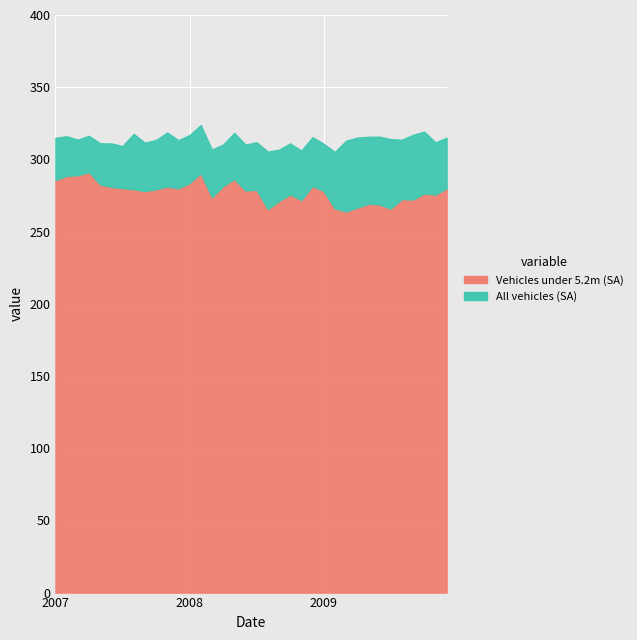

Is the value of All vehicles (SA) at May-2007 greater than the value of Vehicles under 5.2m (SA) at Apr-2007?

Yes